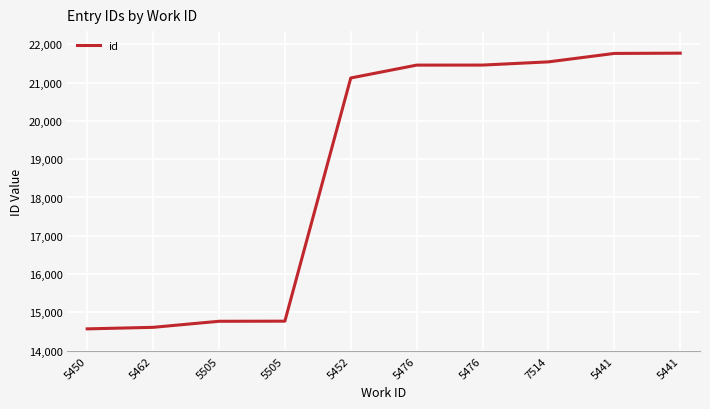

Does the chart have visible grid lines?

Yes